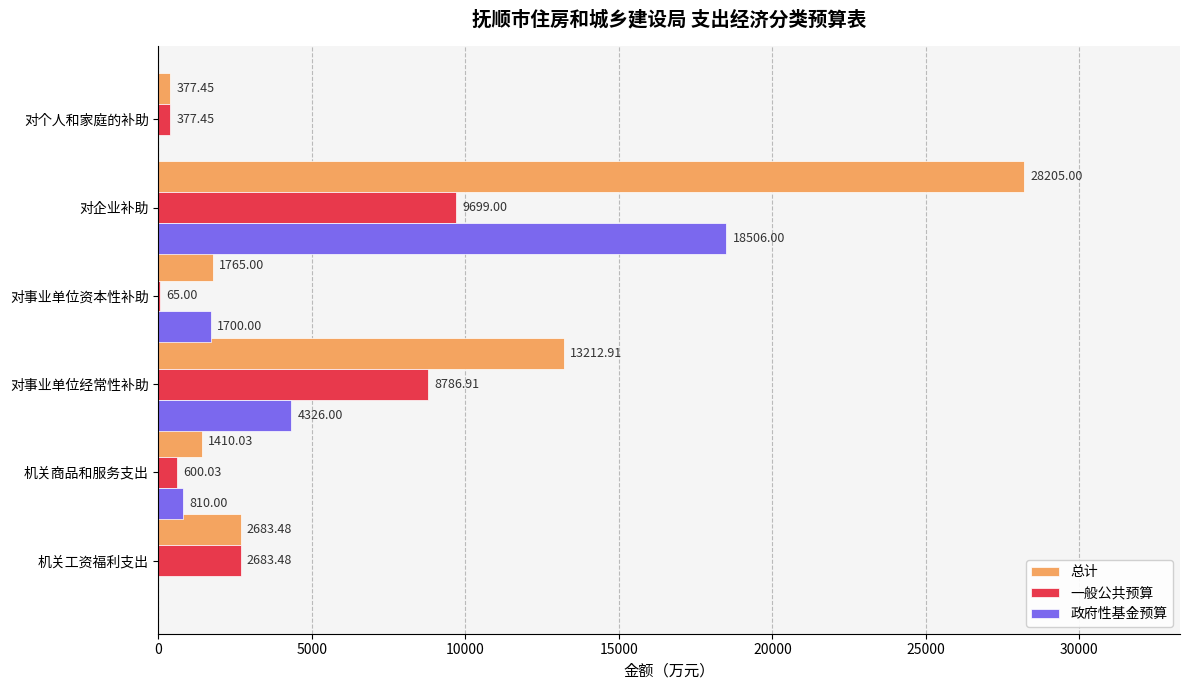

What is the sum of all 一般公共预算 values?

22211.9